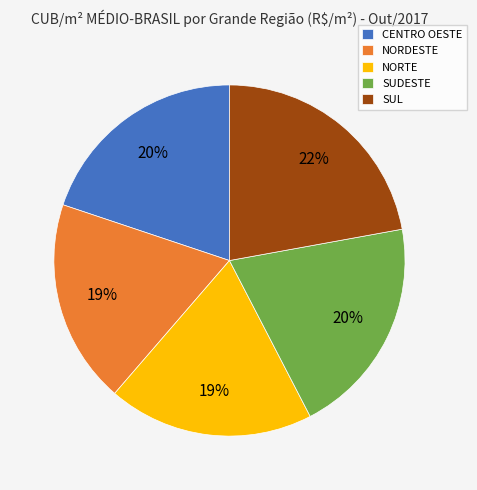

Is the sum of CENTRO OESTE and SUL greater than half?

No